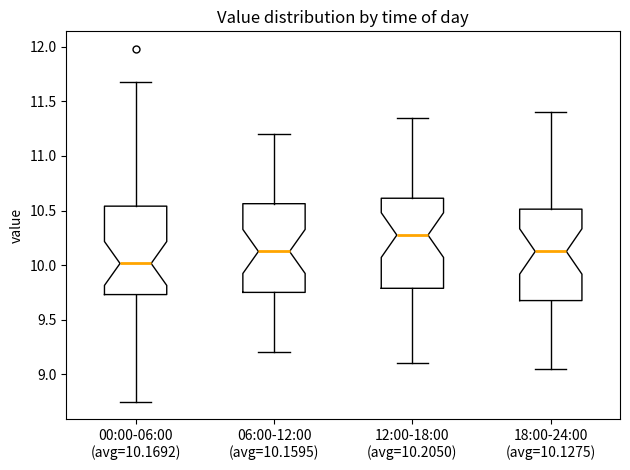

Where does the upper whisker of the box for 12:00-18:00 (avg=10.2050) end on the y-axis? The values are not printed on the chart, so give them approximately, as read against the axis.

11.35